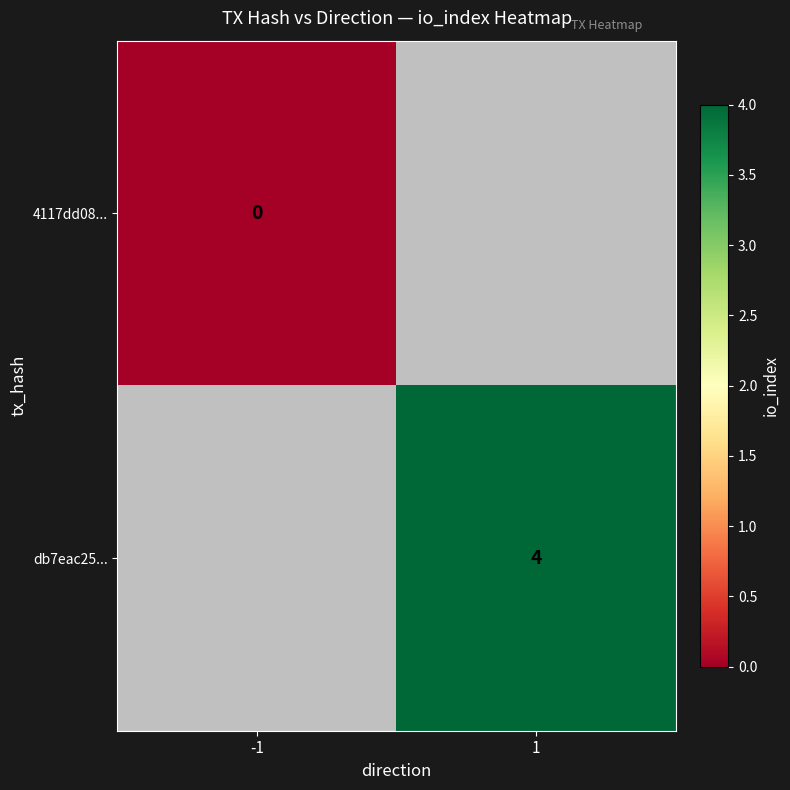

Is it true that db7eac25... equals 1 at 1?

False